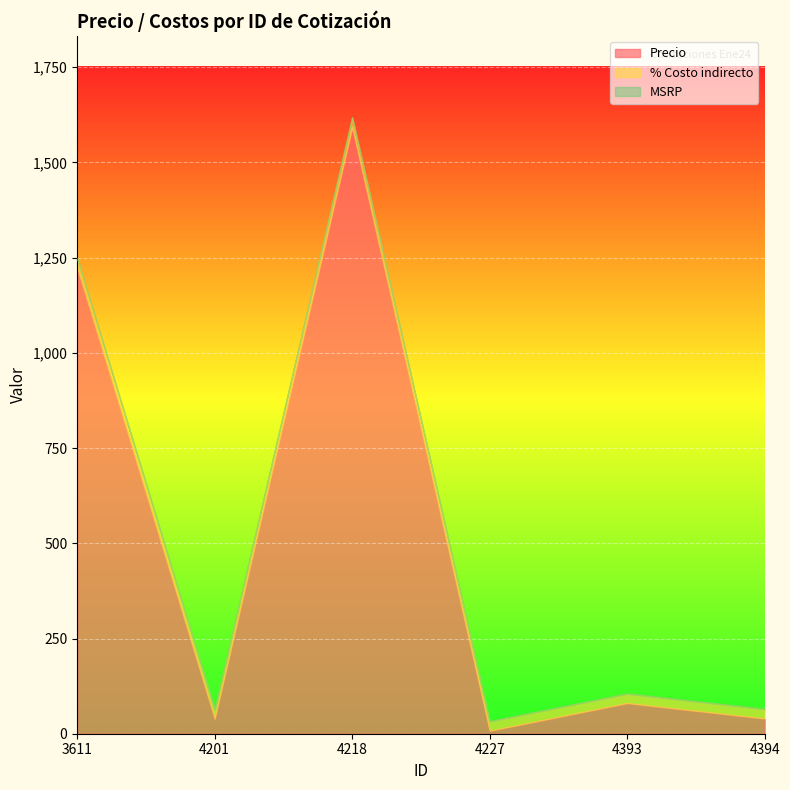

Which series has the largest range (max minus min)?

Precio